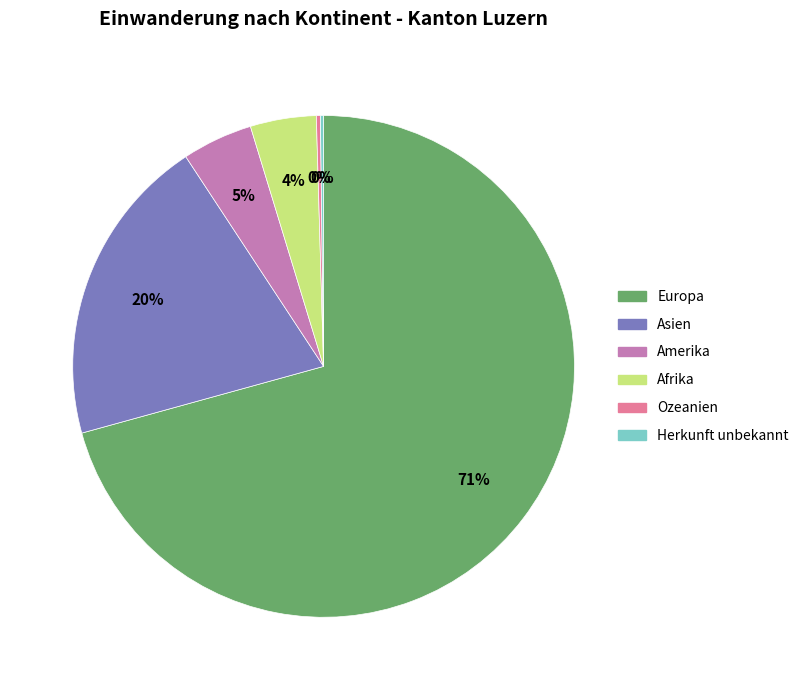

Is there a majority slice in this chart?

Yes